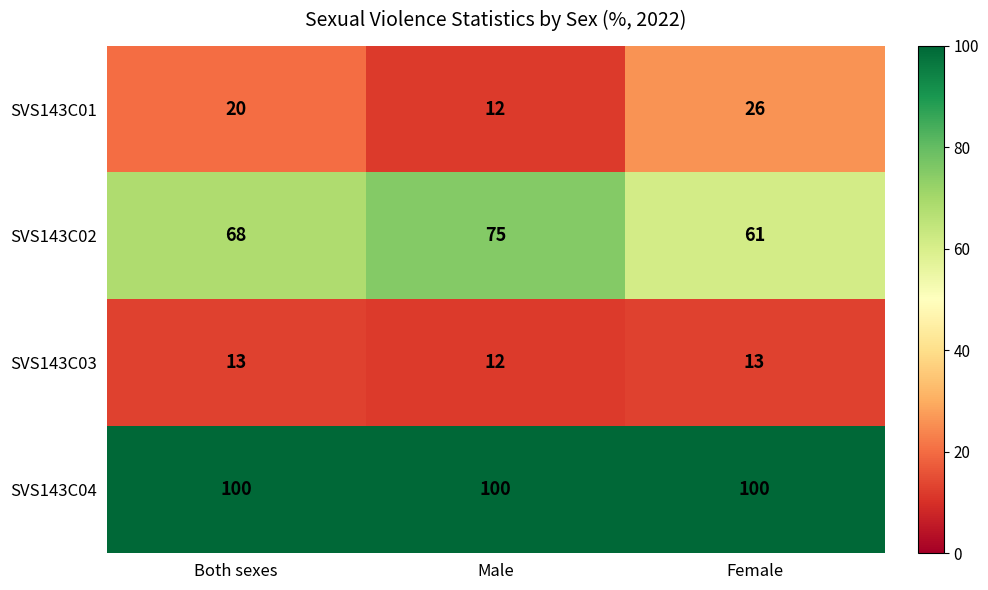

What is the greatest value displayed?

100